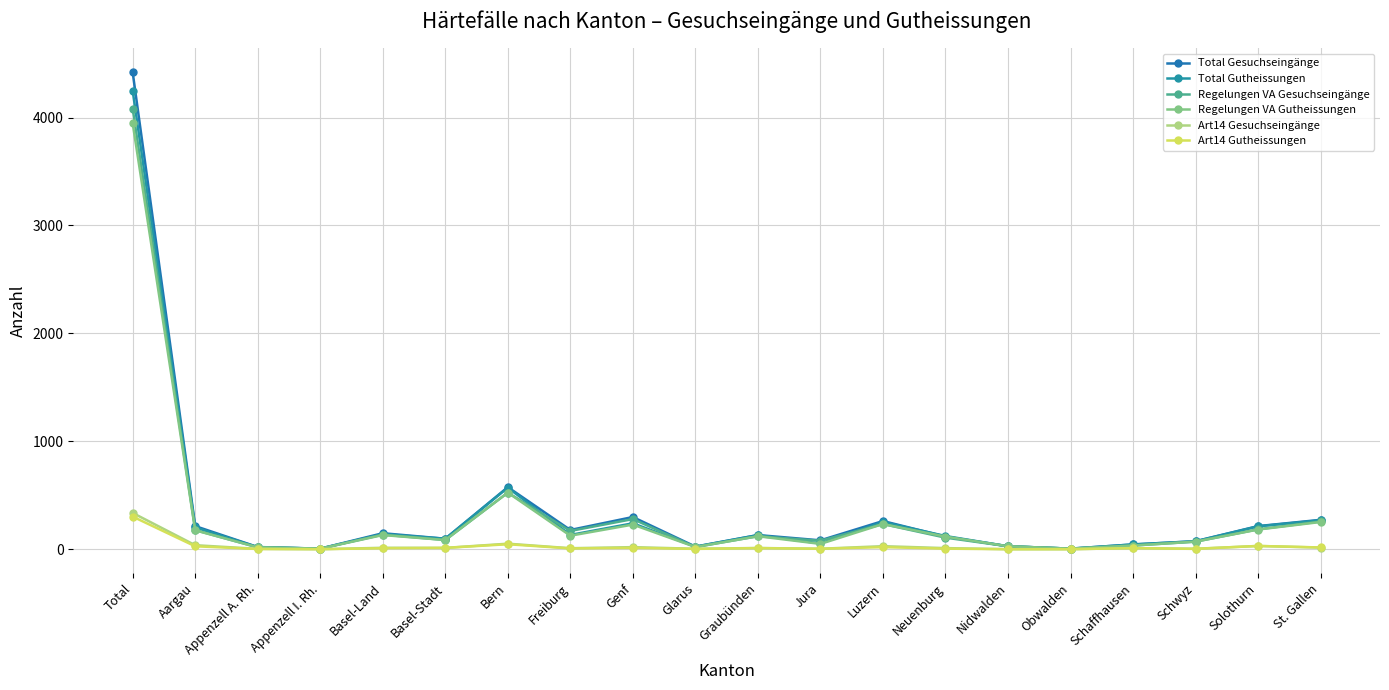

True or false: Total Gutheissungen and Art14 Gesuchseingänge intersect in this chart.

False